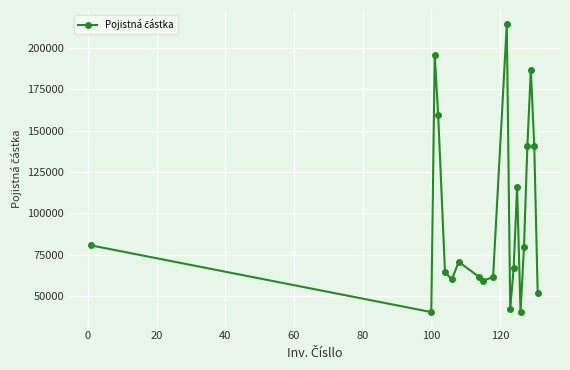

What is the sum of all values?

1931169.5